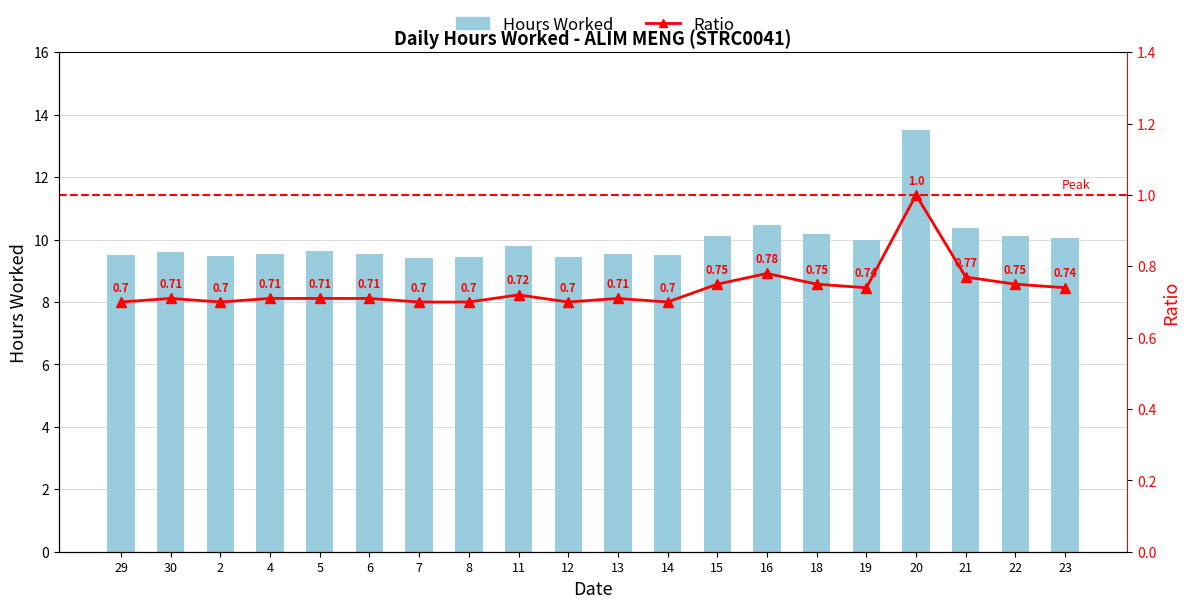

Which series has the largest range (max minus min)?

Hours Worked